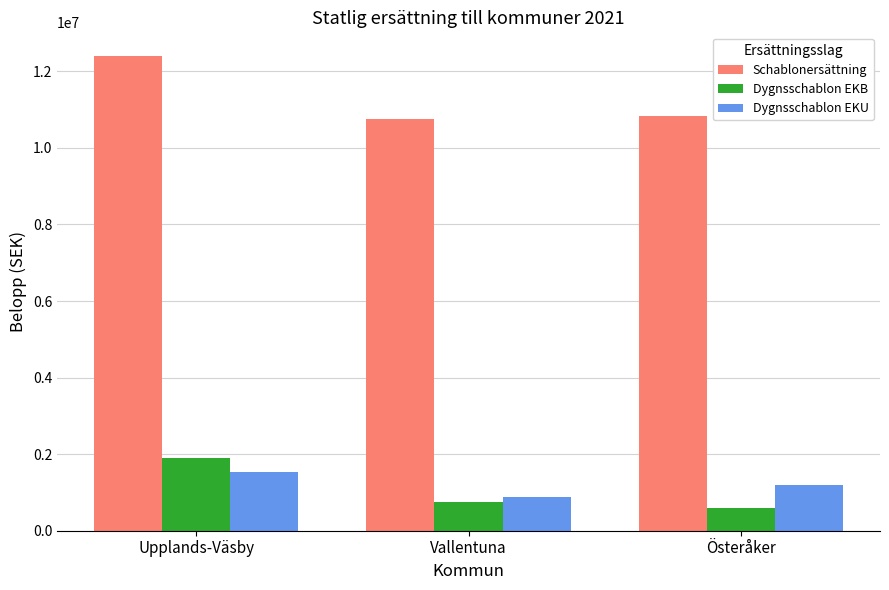

How many Dygnsschablon EKU values are between 873000 and 1545750?

3